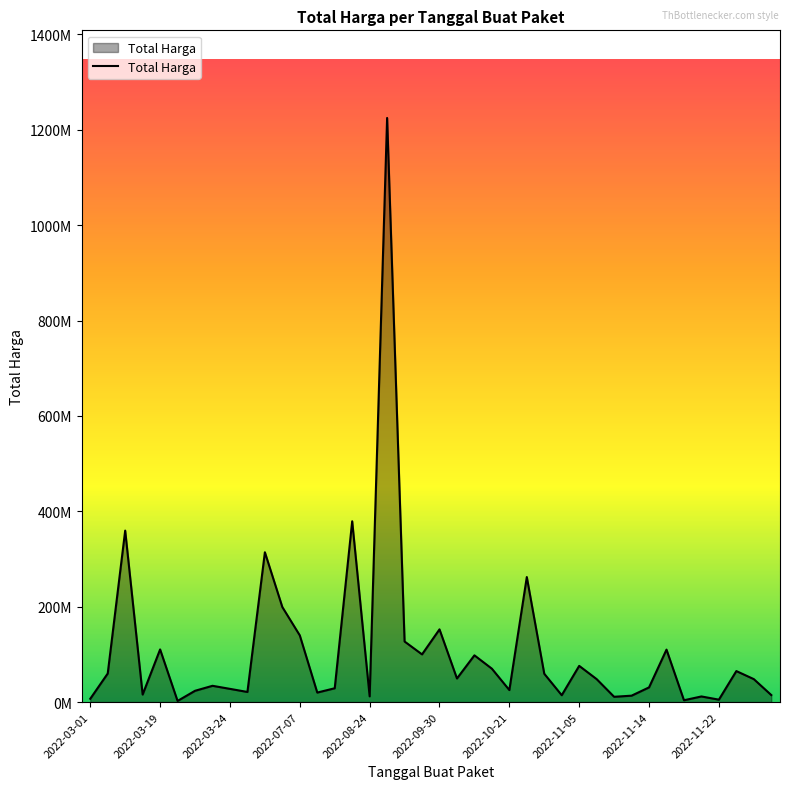

What is the difference between the maximum and minimum values?

1222286250